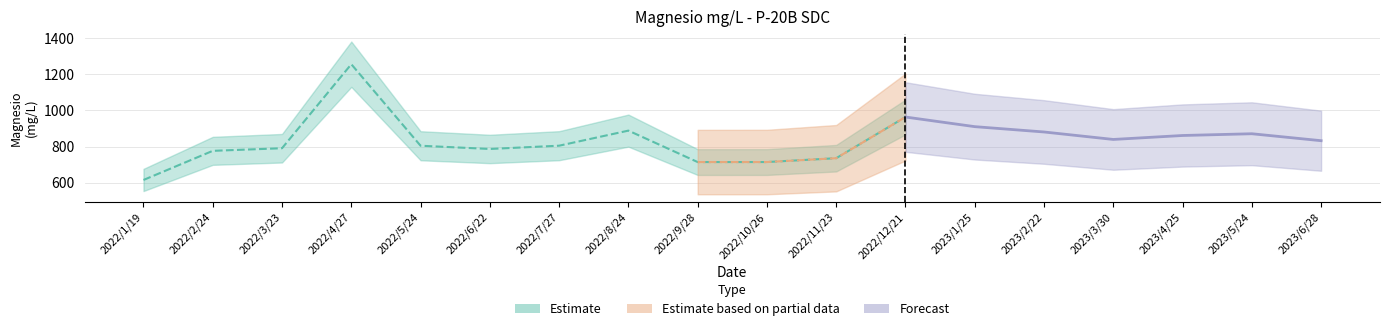

What is the value of the 14th point from the left?

880.5